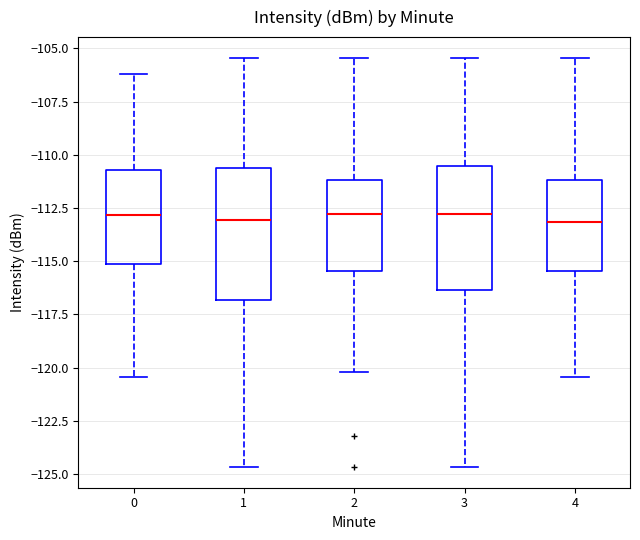

Reading left to right, read every box against the y-axis: the position of its median line, the range the box covers, and the ends of its whiskers. The values are not printed on the chart, so give them approximately, as read against the axis.

0: median -113.0, box -115.0 to -110.5, whiskers -120.5 to -106.0
1: median -113.0, box -117.0 to -110.5, whiskers -124.5 to -105.5
2: median -113.0, box -115.5 to -111.0, whiskers -120.0 to -105.5
3: median -113.0, box -116.5 to -110.5, whiskers -124.5 to -105.5
4: median -113.0, box -115.5 to -111.0, whiskers -120.5 to -105.5